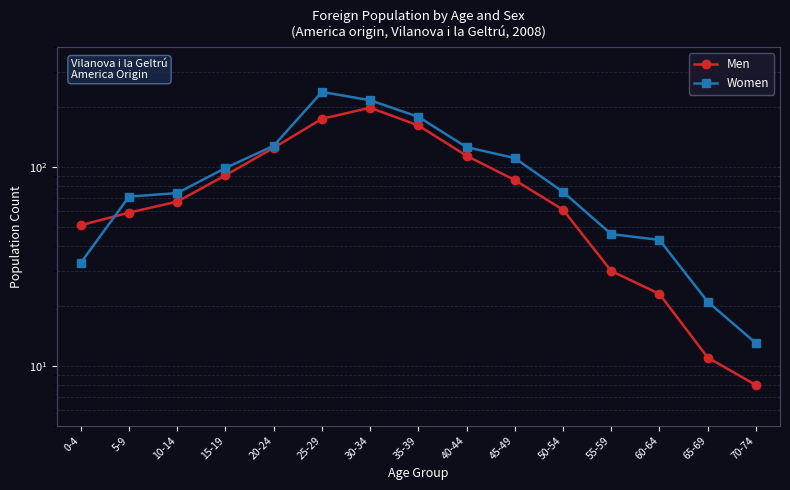

What are all the series names shown in the legend?

Men, Women